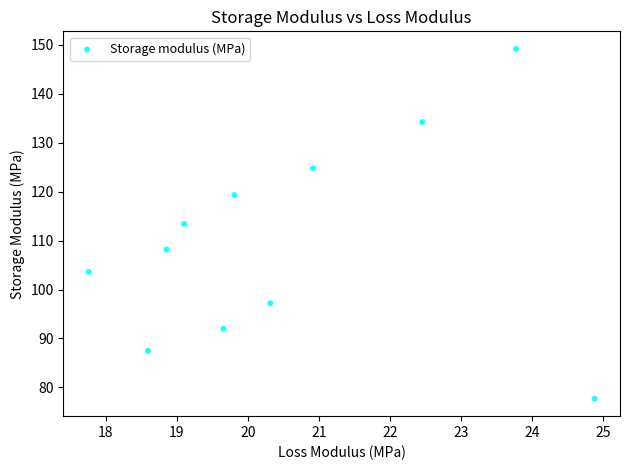

What is the range of Y values (max minus min)?

71.5